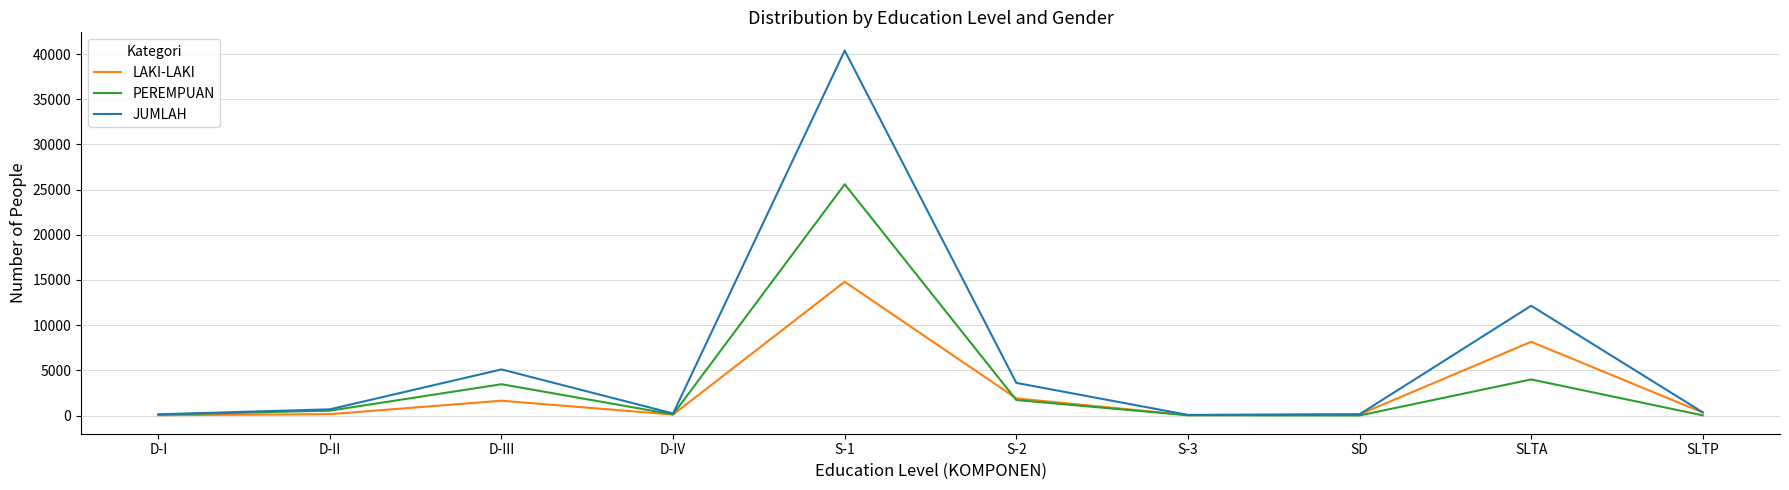

The value of PEREMPUAN at D-III is 3463. True or false?

True